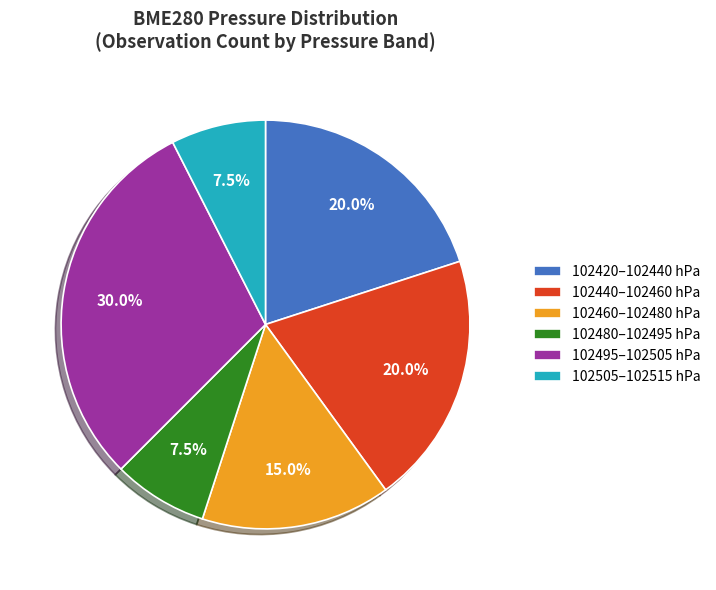

What is the largest slice in the pie chart?

102495–102505 hPa